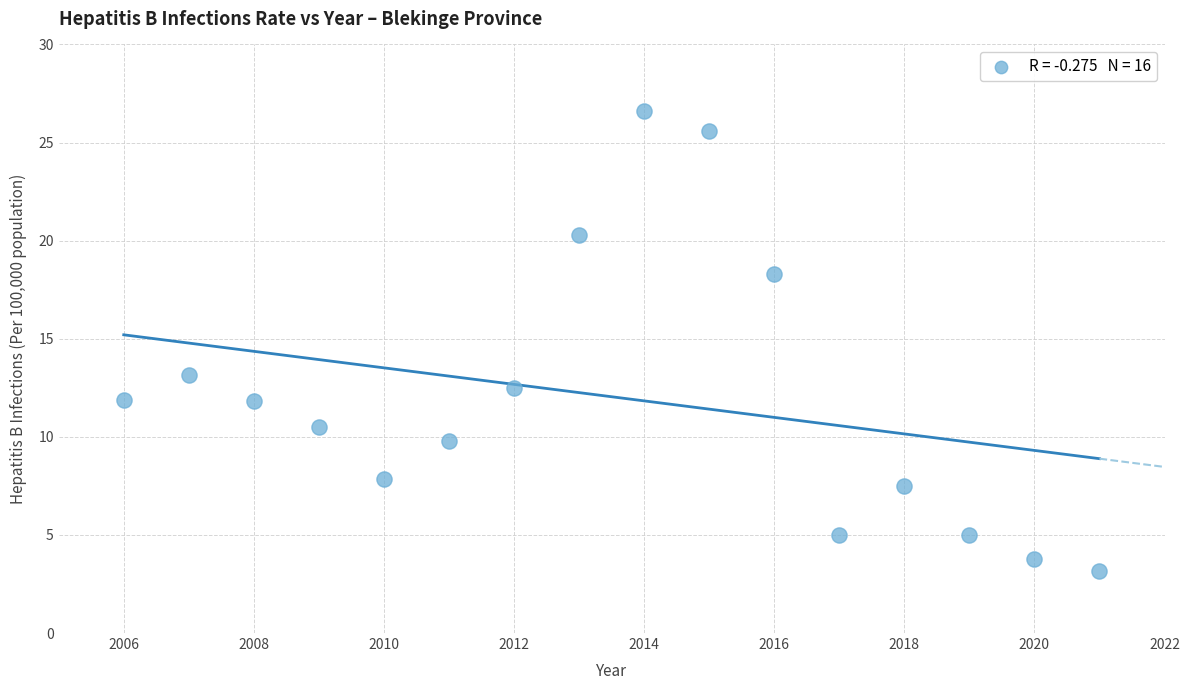

What is the range of Y values (max minus min)?

23.5